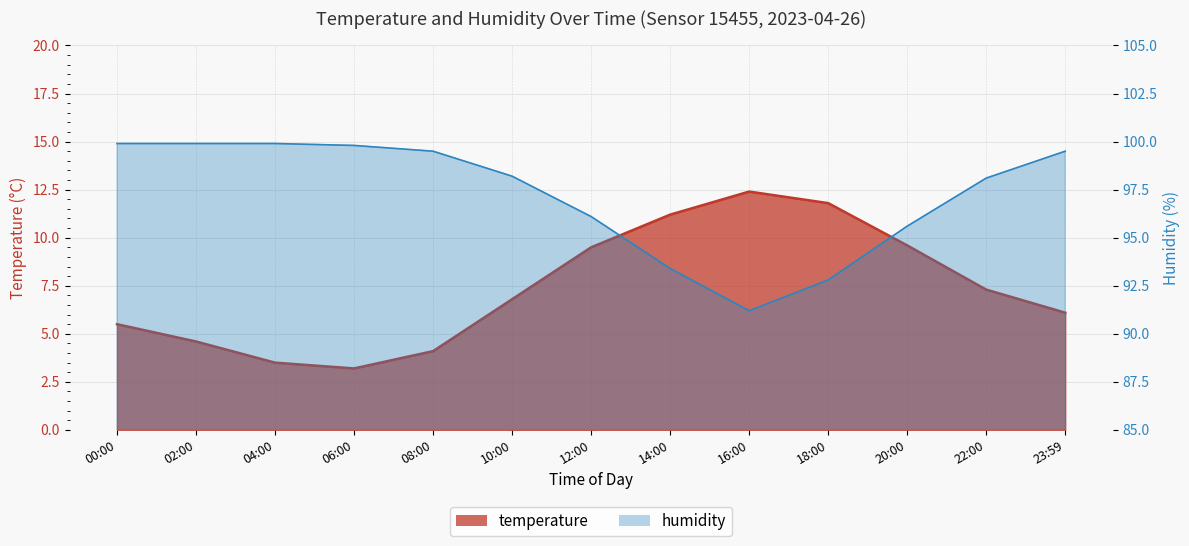

Reading right to left, what are all the values shown in this chart?

temperature: 23:59=6.1	22:00=7.3	20:00=9.6	18:00=11.8	16:00=12.4	14:00=11.2	12:00=9.5	10:00=6.8	08:00=4.1	06:00=3.2	04:00=3.5	02:00=4.6	00:00=5.5
humidity: 23:59=99.5	22:00=98.1	20:00=95.6	18:00=92.8	16:00=91.2	14:00=93.4	12:00=96.1	10:00=98.2	08:00=99.5	06:00=99.8	04:00=99.9	02:00=99.9	00:00=99.9